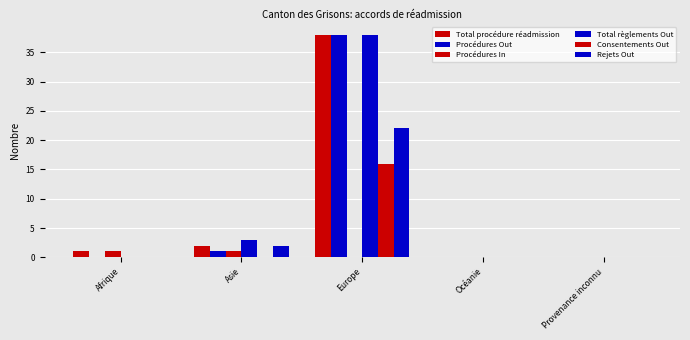

List the labels in order of Total procédure réadmission value, smallest first.

Océanie, Provenance inconnu, Afrique, Asie, Europe